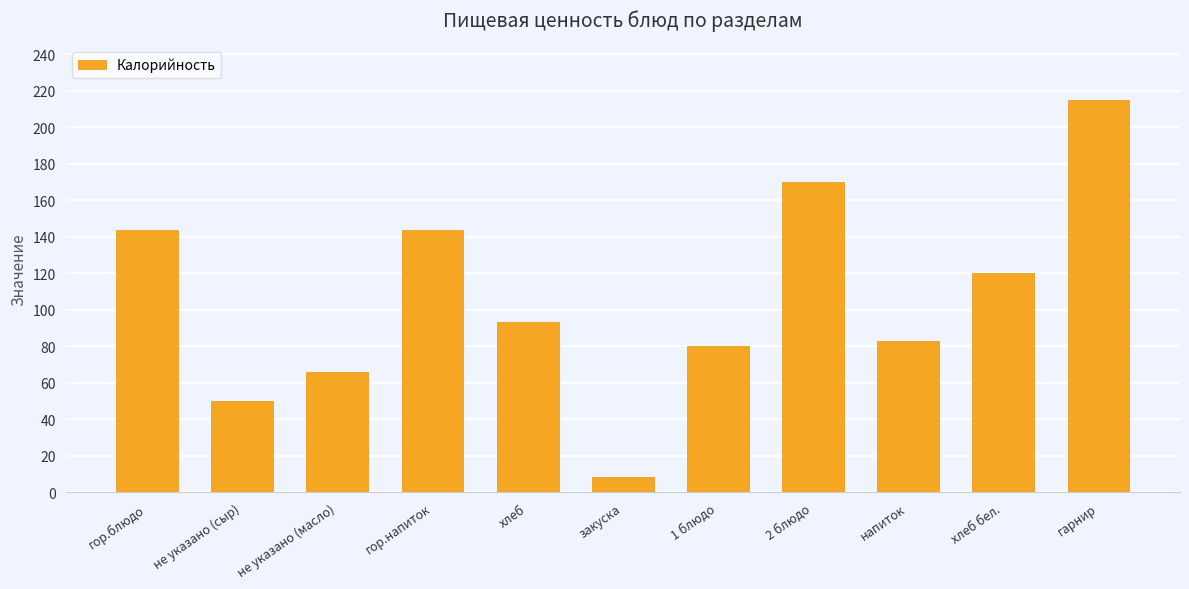

Count the number of data series in this chart.

1